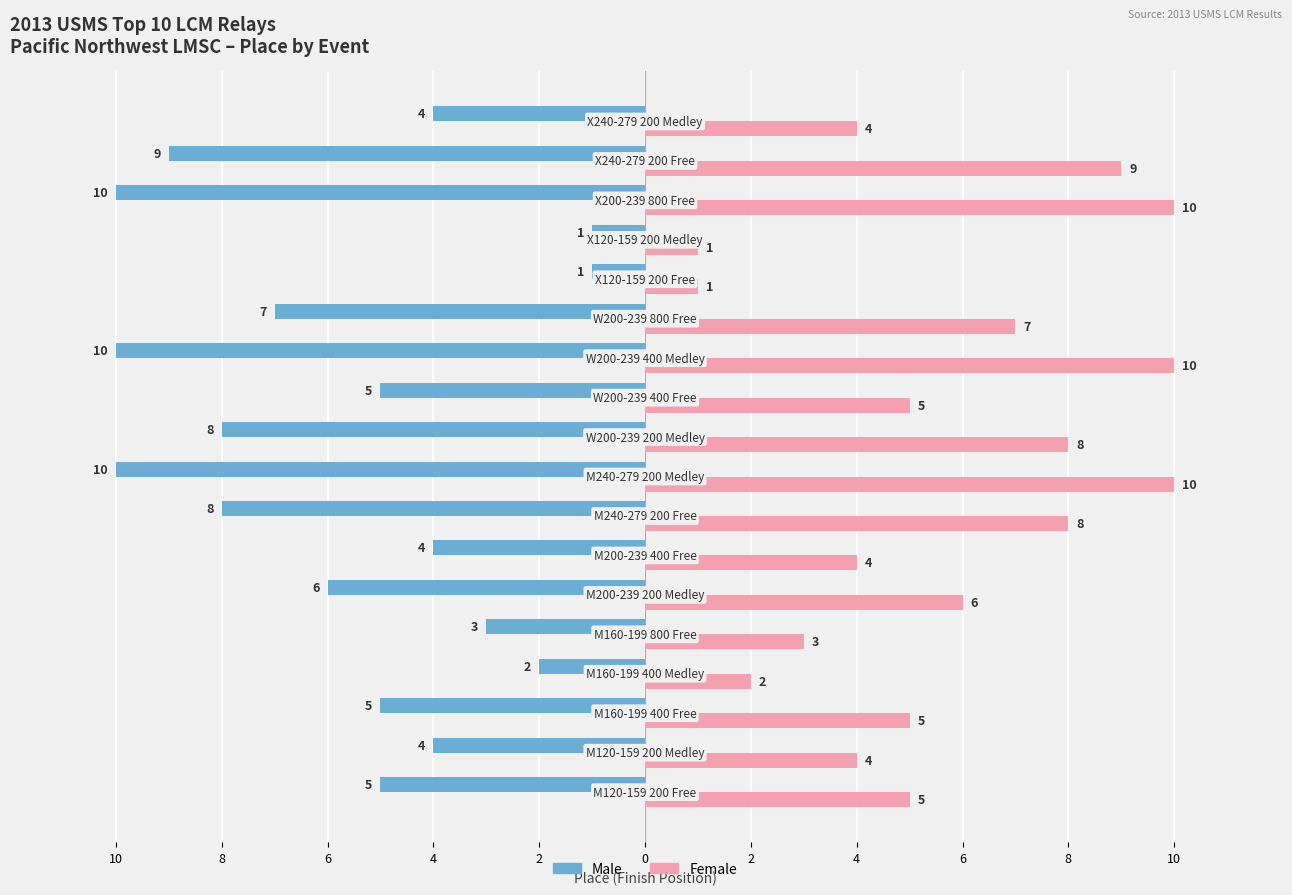

What is the lowest value of the Male series?

-10